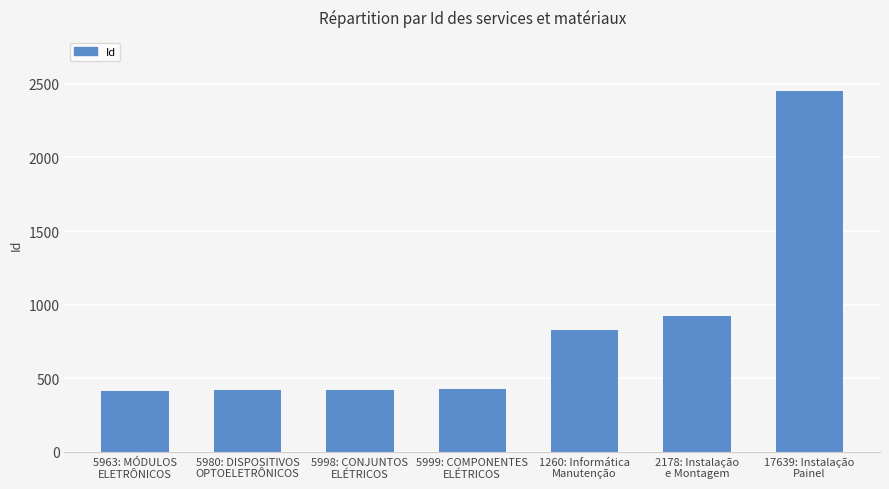

What is the difference between the maximum and minimum values?

2038